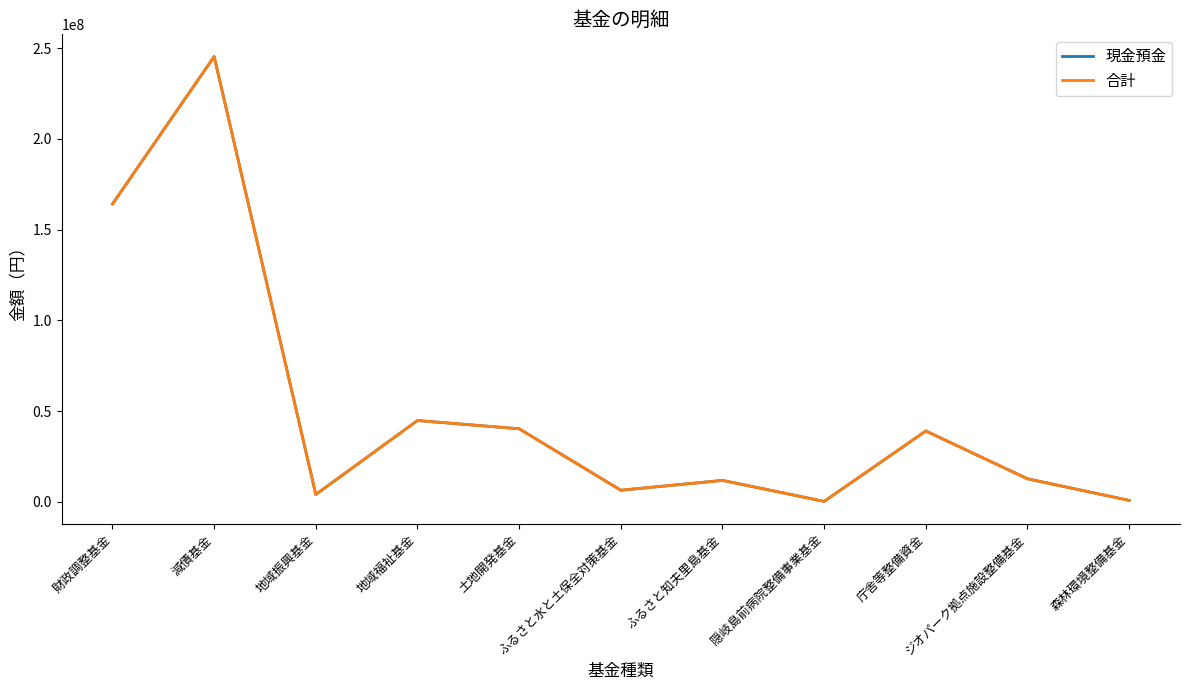

The 現金預金 series shows 164101332 at 財政調整基金. True or false?

True